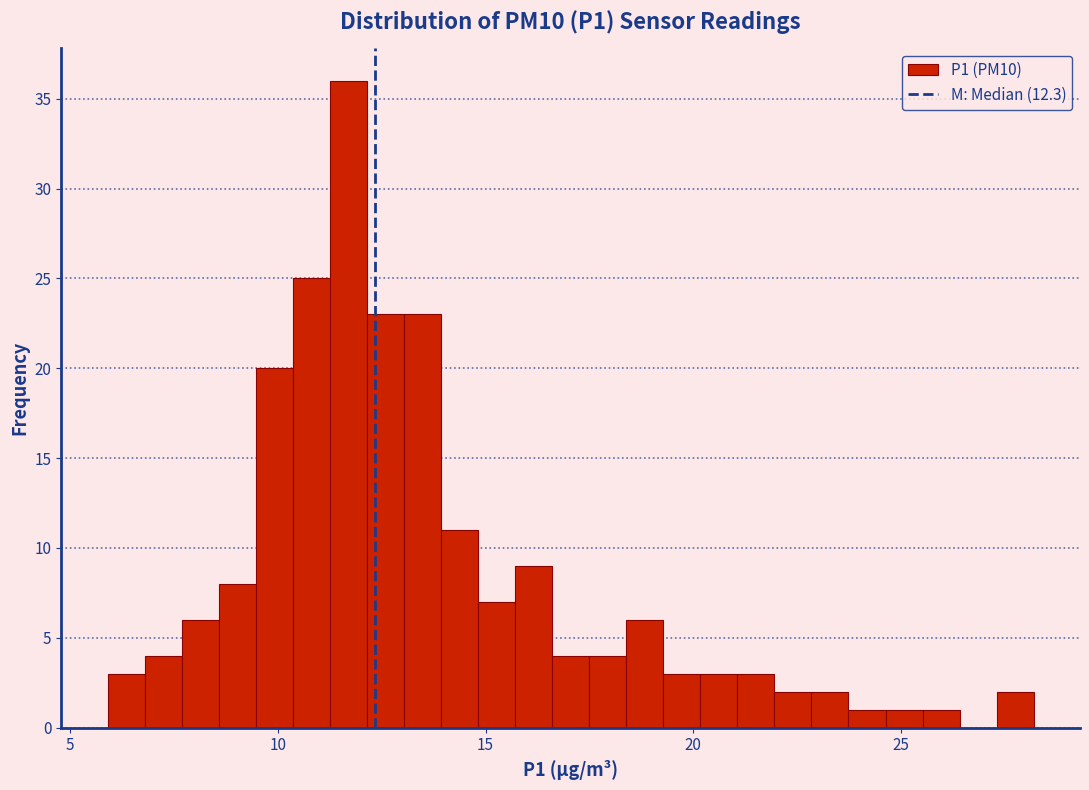

Around what value on the x-axis is the tallest bar? Give the approximate position of its centre, as read against the axis.

11.5